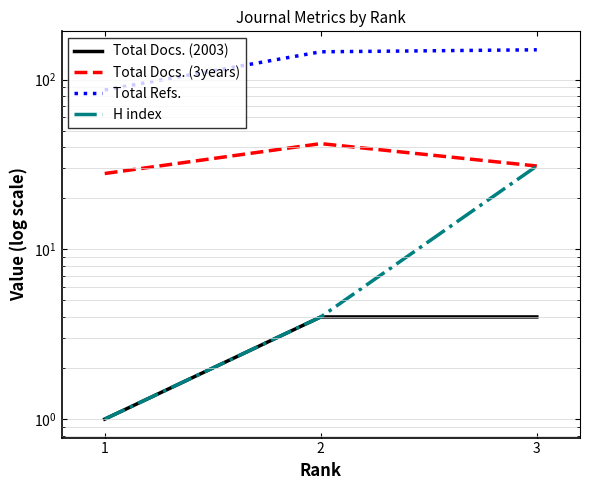

How many categories are shown in the chart?

3